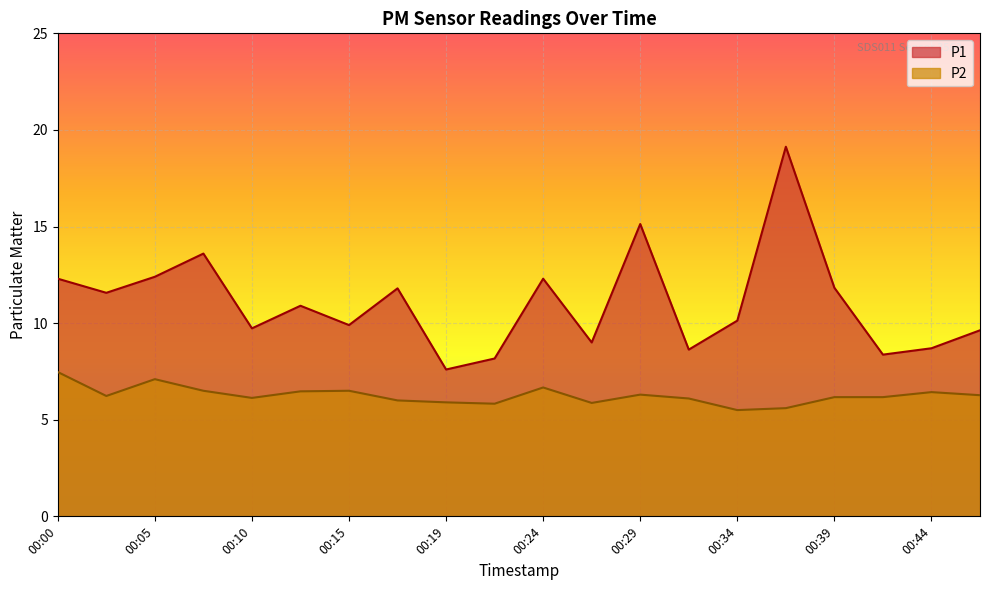

What is the sum of the P2 values at 00:22 and 00:10?

12.0